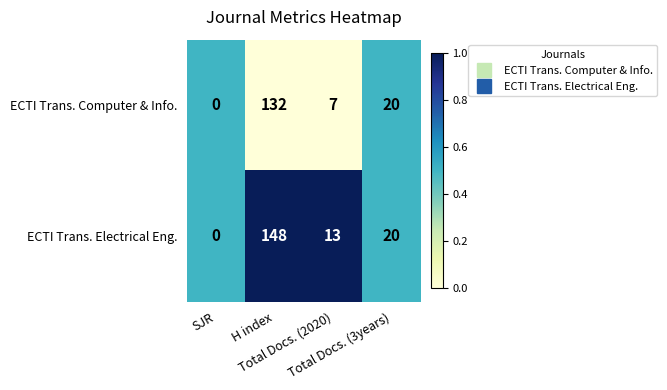

What is the average value of the ECTI Trans. Computer & Info. series?

40